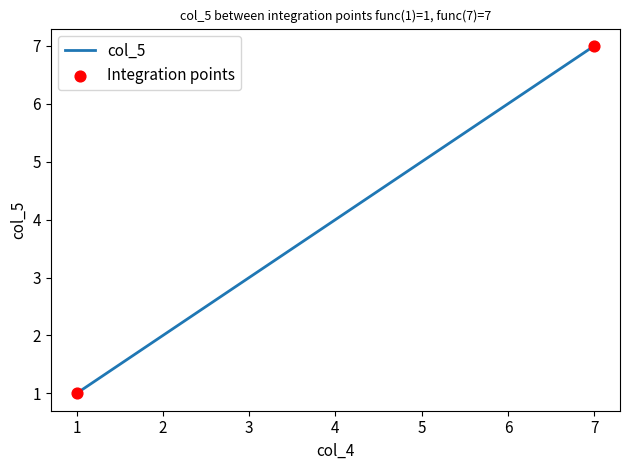

What is the change in value from 2 to 7?

+5